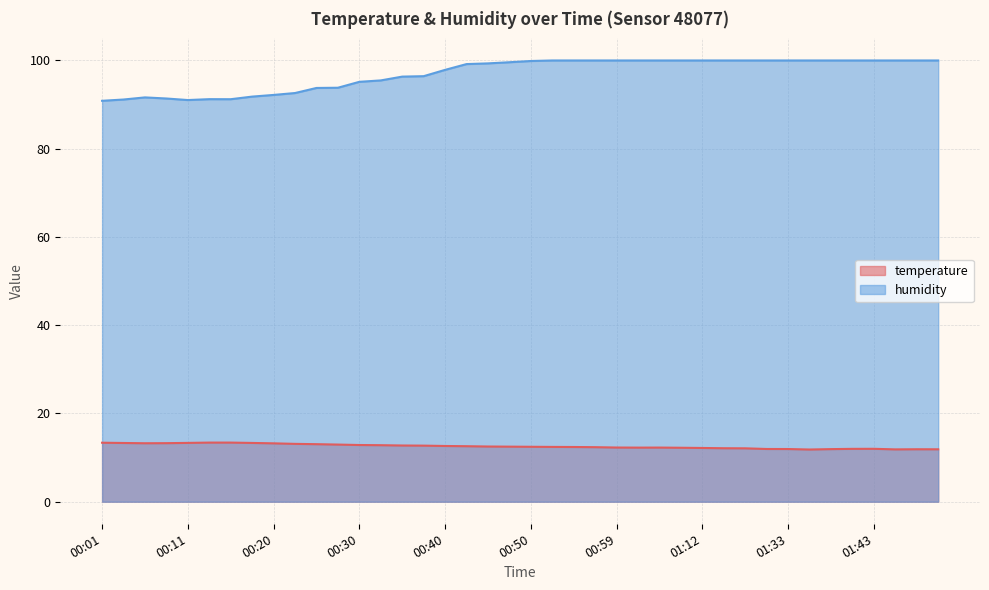

Between 00:11 and 00:37, which series saw the biggest shift?

humidity